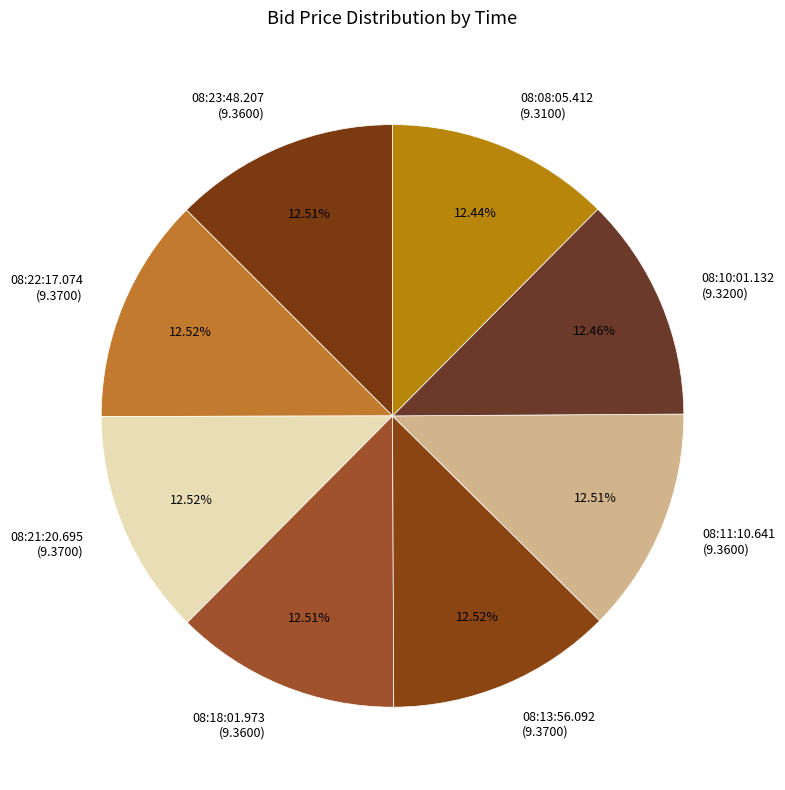

What is the ratio of the value at 08:08:05.412 (9.3100) to the value at 08:21:20.695 (9.3700)?

1.0